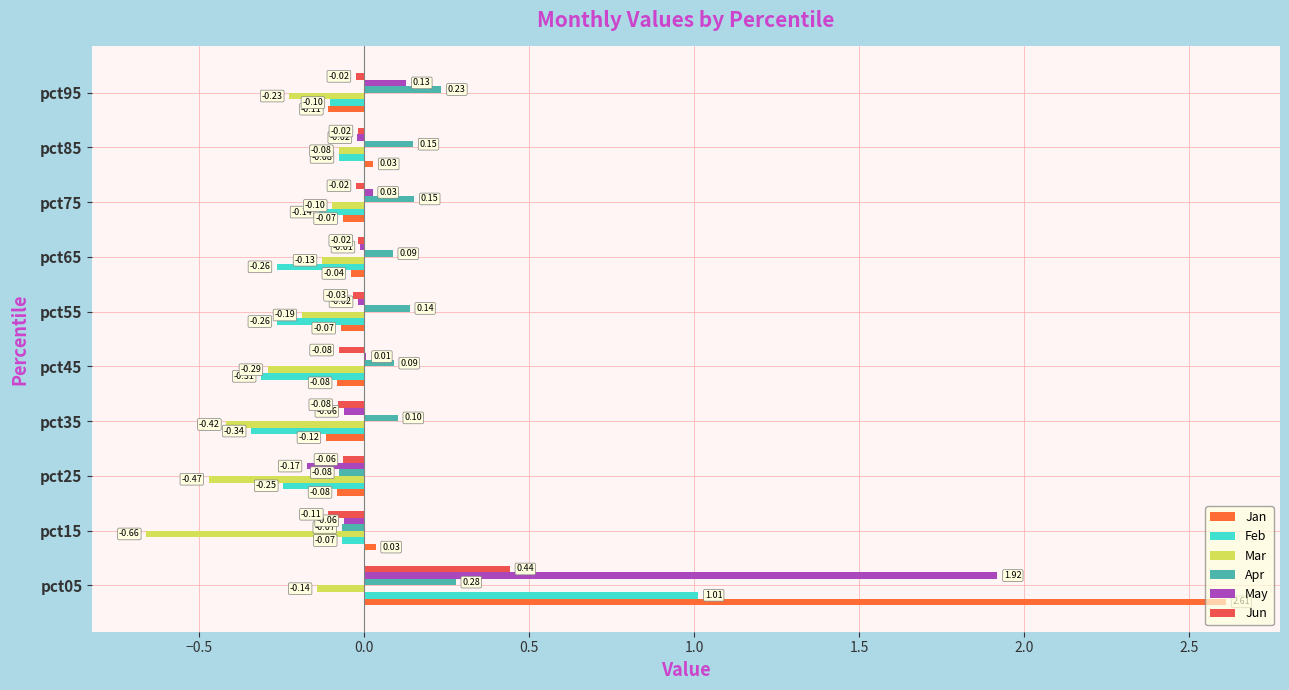

Count the number of categories in the chart.

10